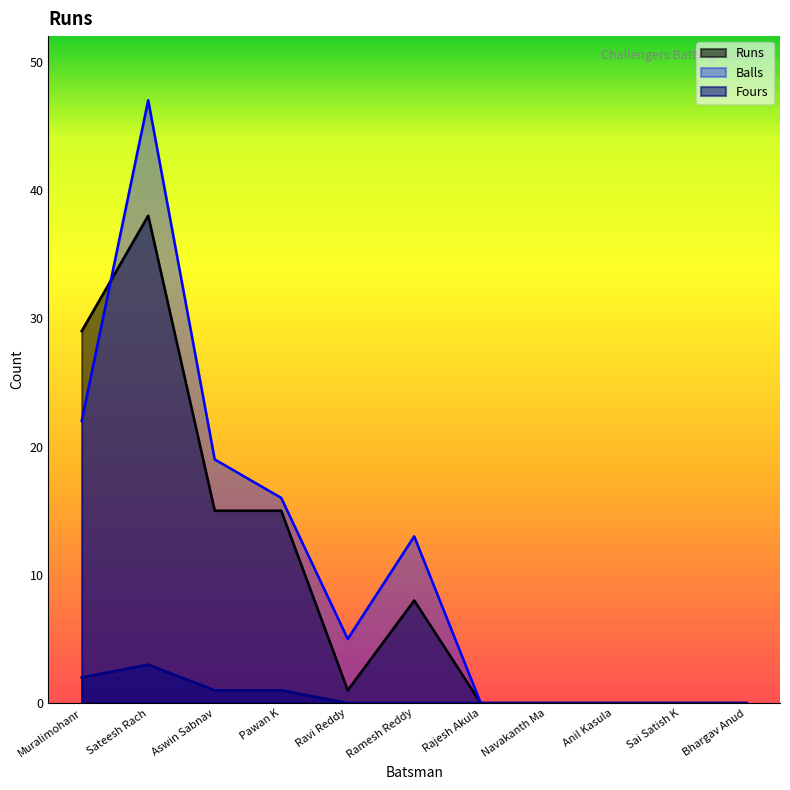

How many data points in Balls are less than 5?

5